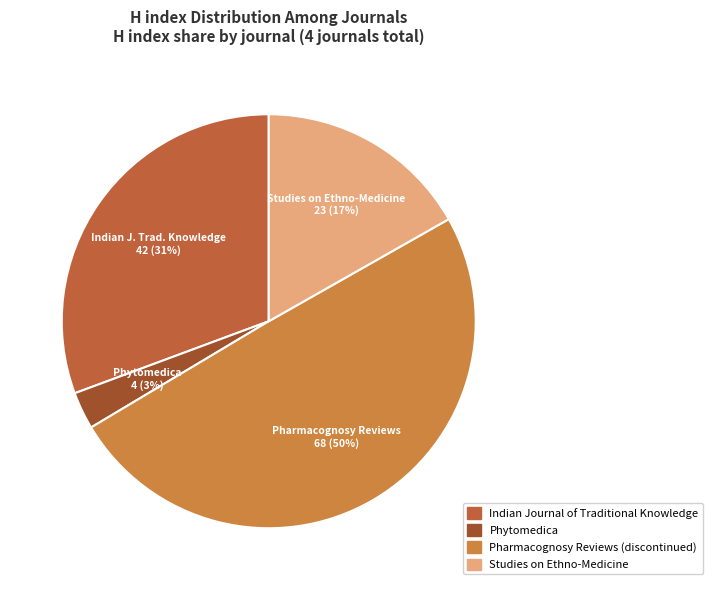

What is the largest slice in the pie chart?

Pharmacognosy Reviews (discontinued)